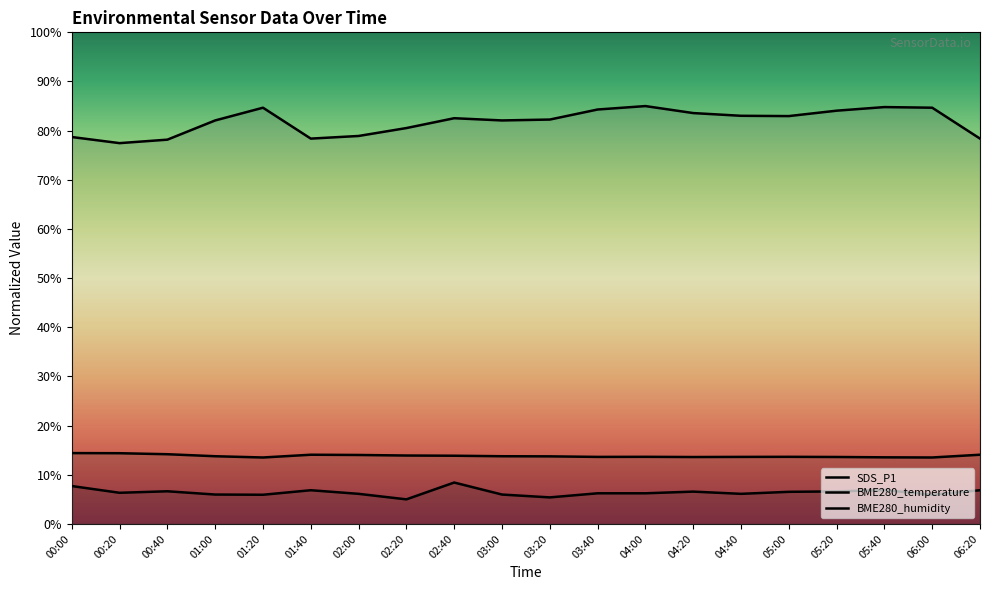

At which category does BME280_temperature reach its first local valley?

01:20